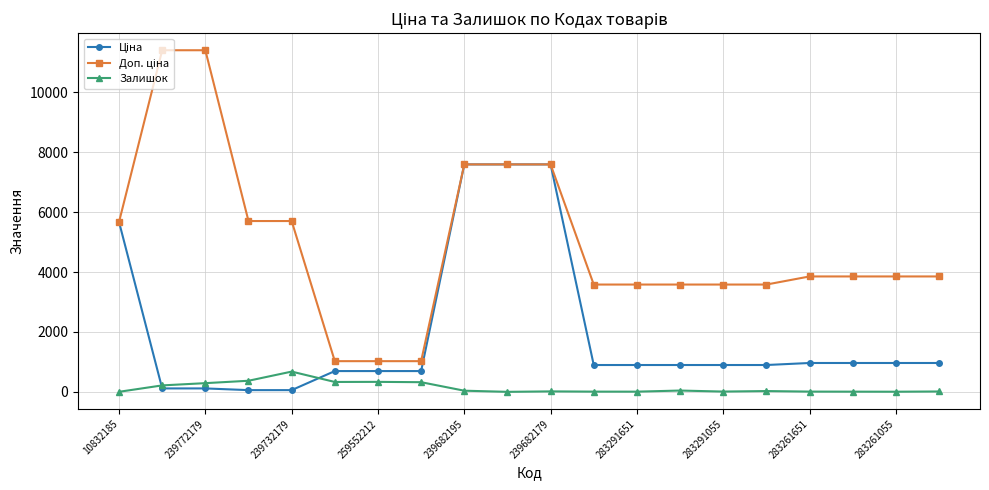

True or false: Залишок has more than 0 points higher than both neighbors.

True